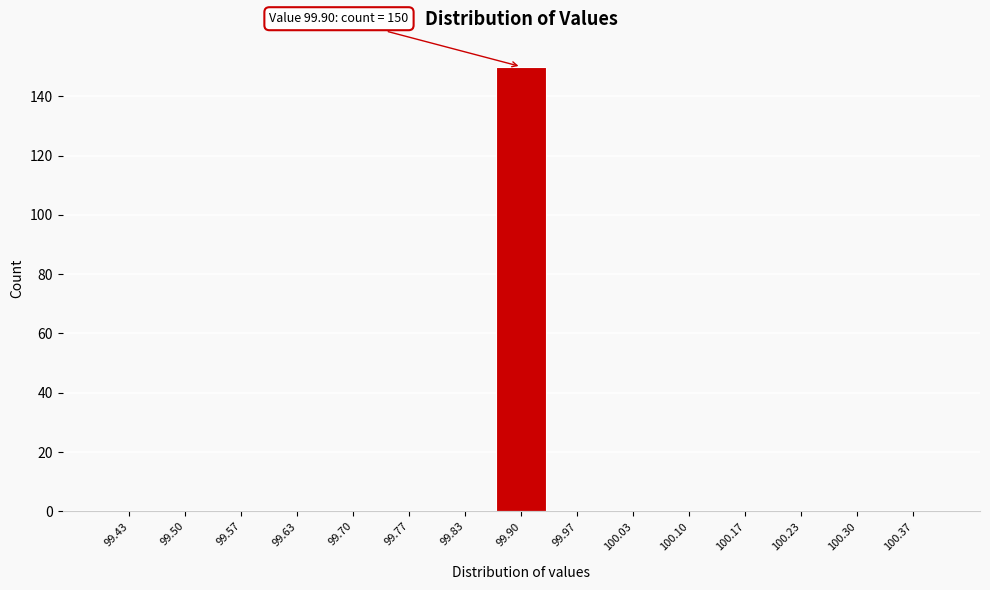

Over which range of the x-axis is the bar tallest?

99.87 to 99.93